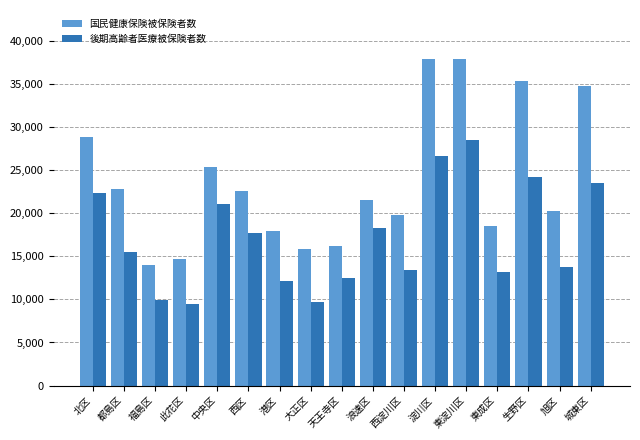

What are all the series names shown in the legend?

国民健康保険被保険者数, 後期高齢者医療被保険者数